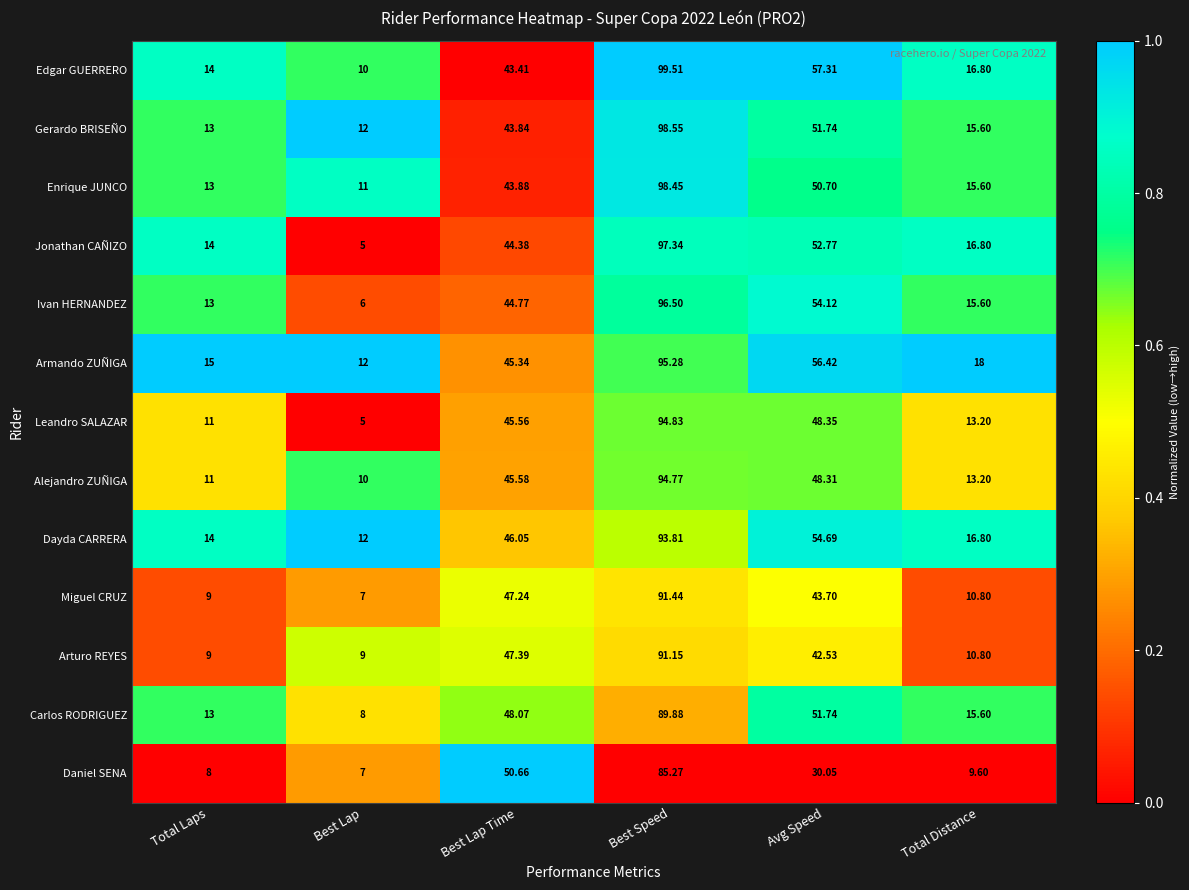

Where is Daniel SENA nearest to the value 46?

Best Lap Time